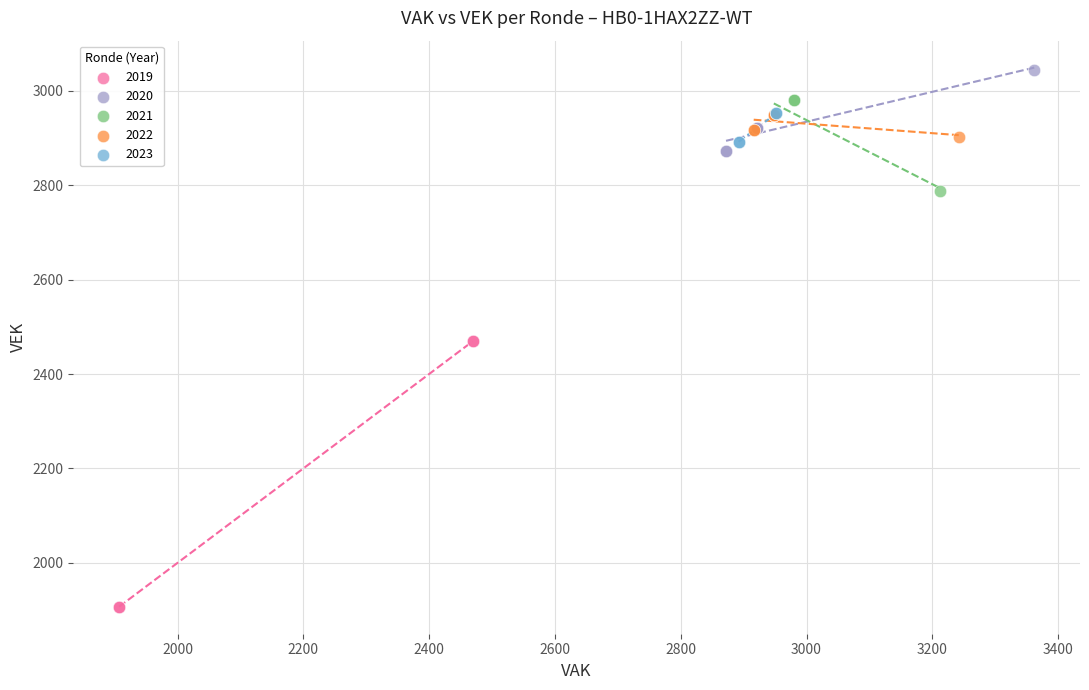

Which series reaches the minimum Y coordinate?

2019